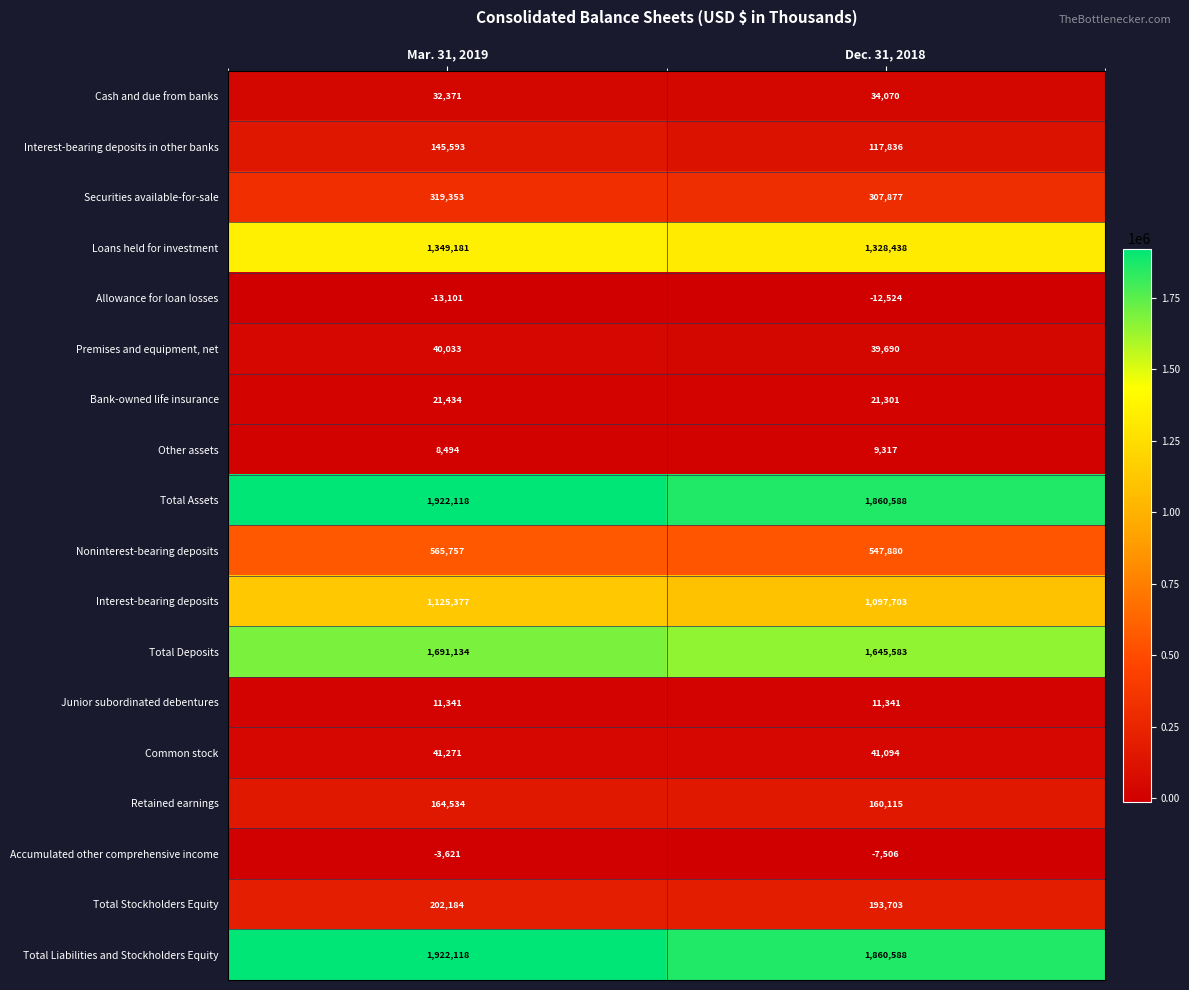

What is the spread (max minus min) of values at Mar. 31, 2019?

1935219